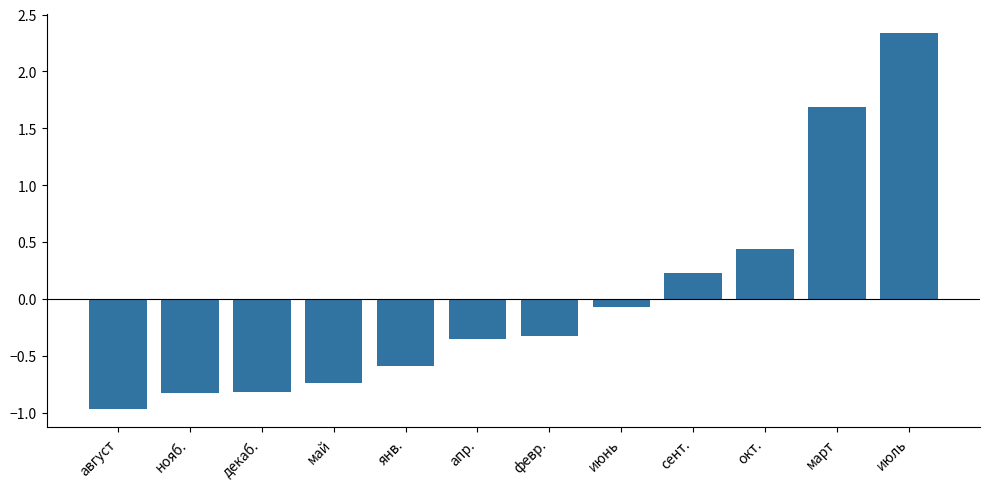

What position from the left is нояб.?

2